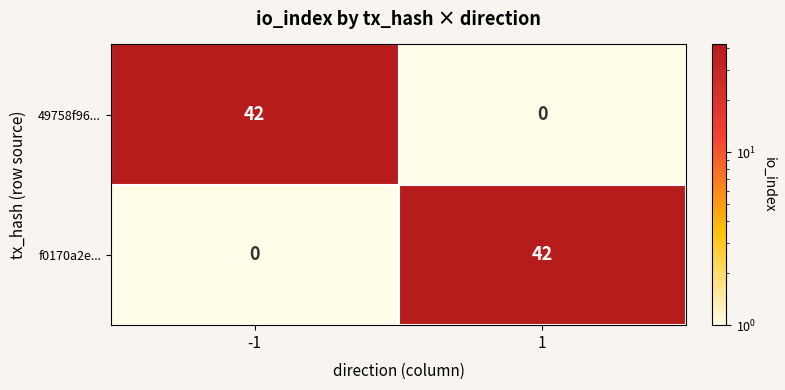

True or false: f0170a2e... has a value of 71 at 1.

False